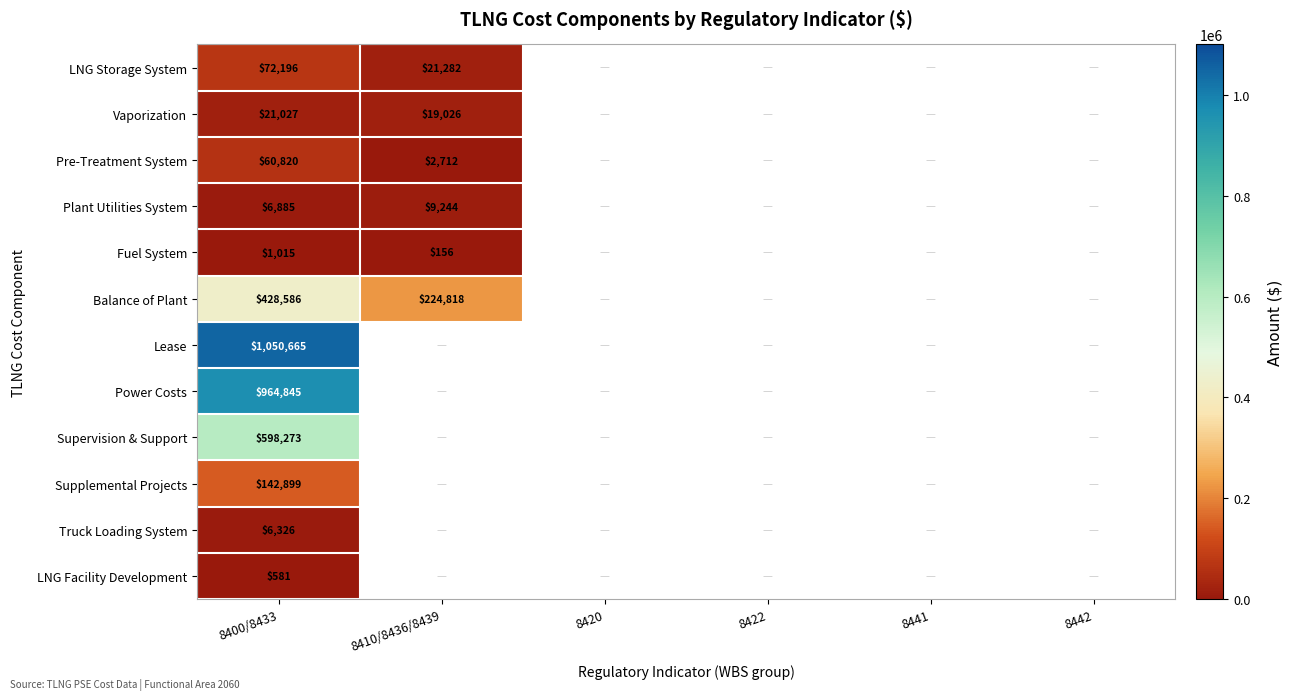

At 8400/8433, list the series in order from smallest to largest.

LNG Facility Development, Fuel System, Truck Loading System, Plant Utilities System, Vaporization, Pre-Treatment System, LNG Storage System, Supplemental Projects, Balance of Plant, Supervision & Support, Power Costs, Lease